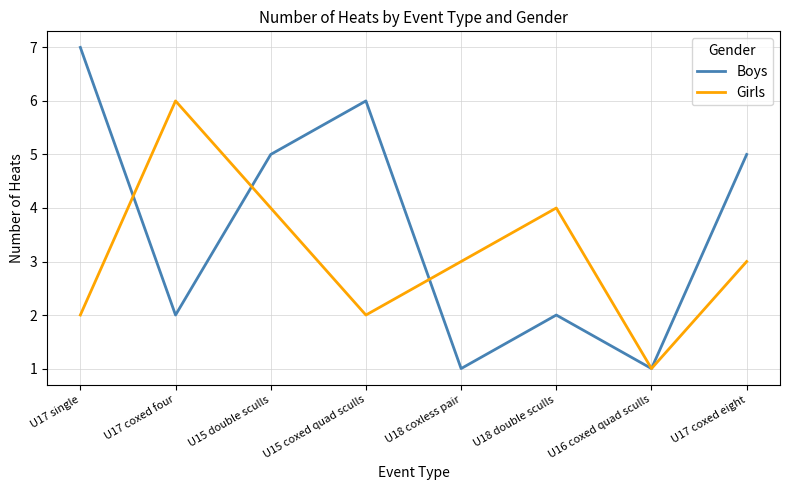

Rank the series by their maximum value, from highest to lowest.

Boys, Girls